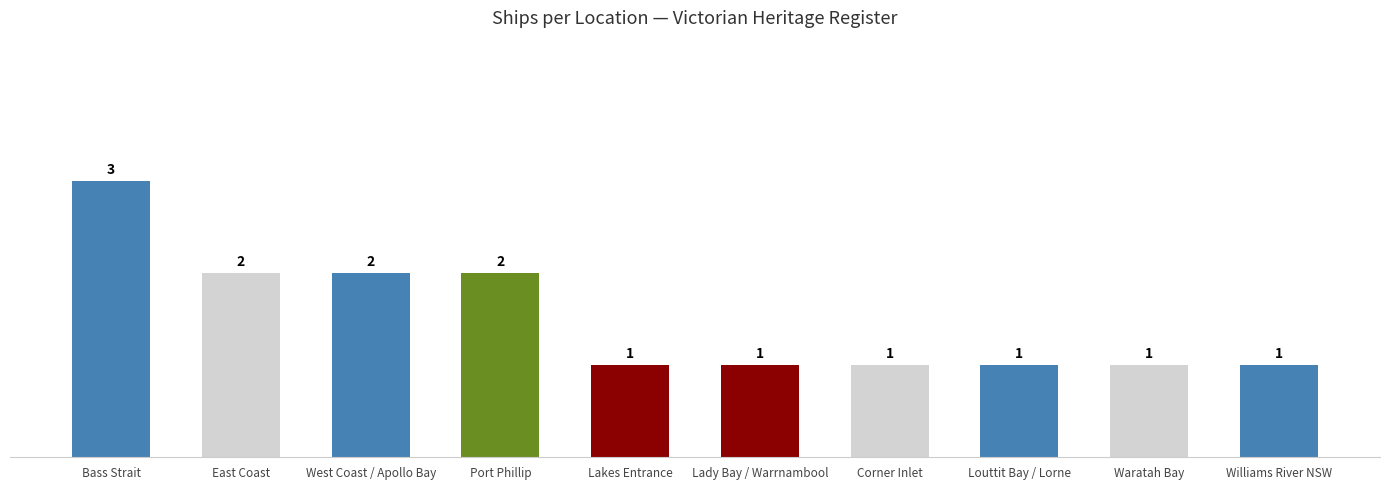

Reading right to left, list all the values displayed in this chart.

1	1	1	1	1	1	2	2	2	3